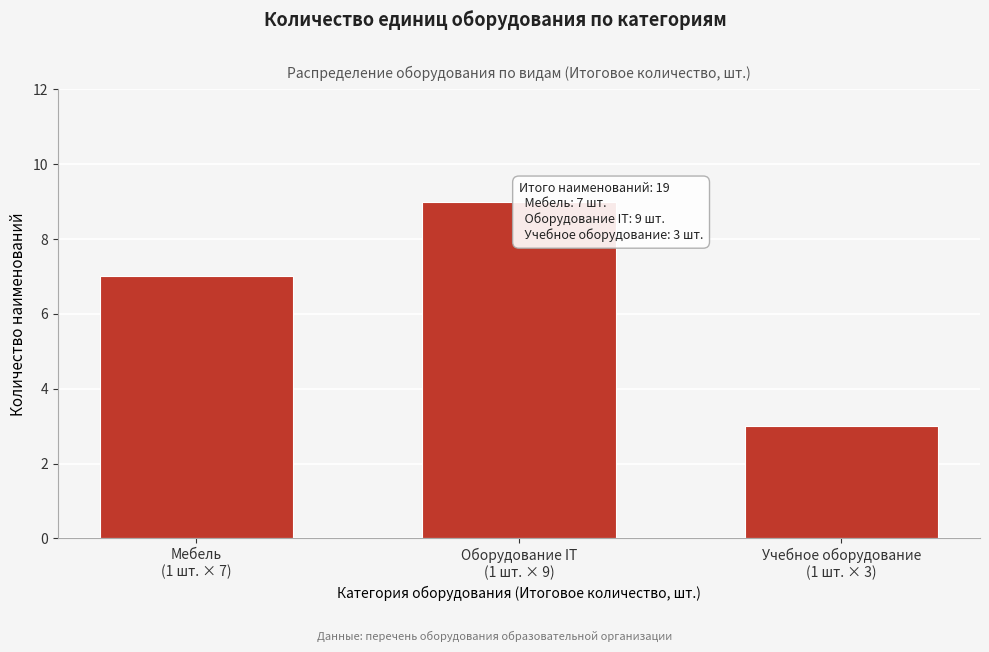

Reading left to right, extract all data points from this chart.

7	9	3